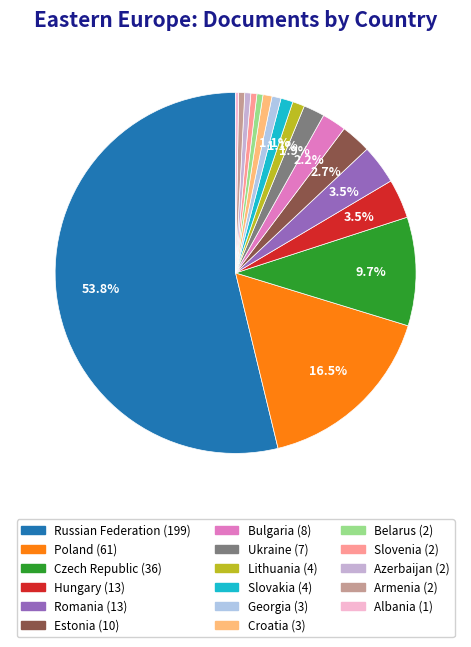

To the nearest percent, what portion does Romania represent?

4%